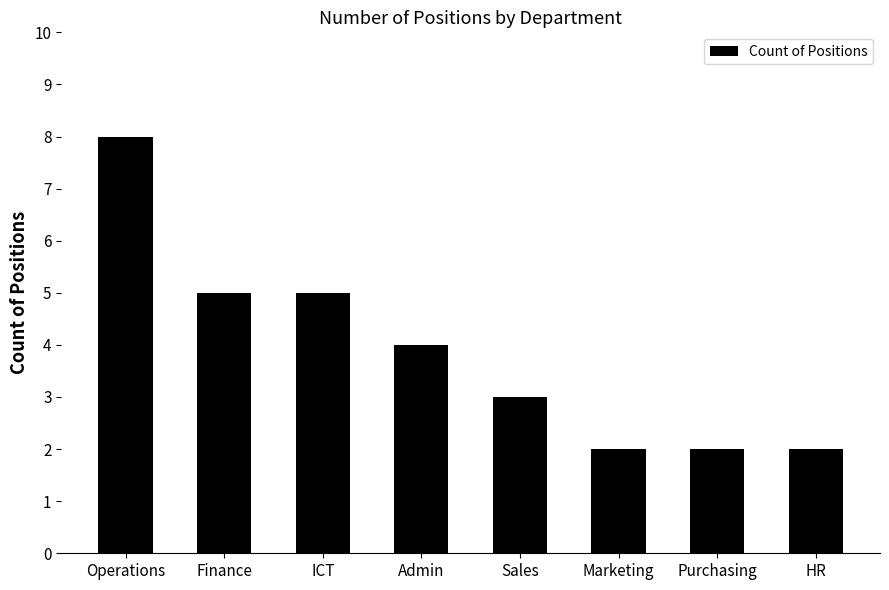

Between Sales and HR, which is larger?

Sales